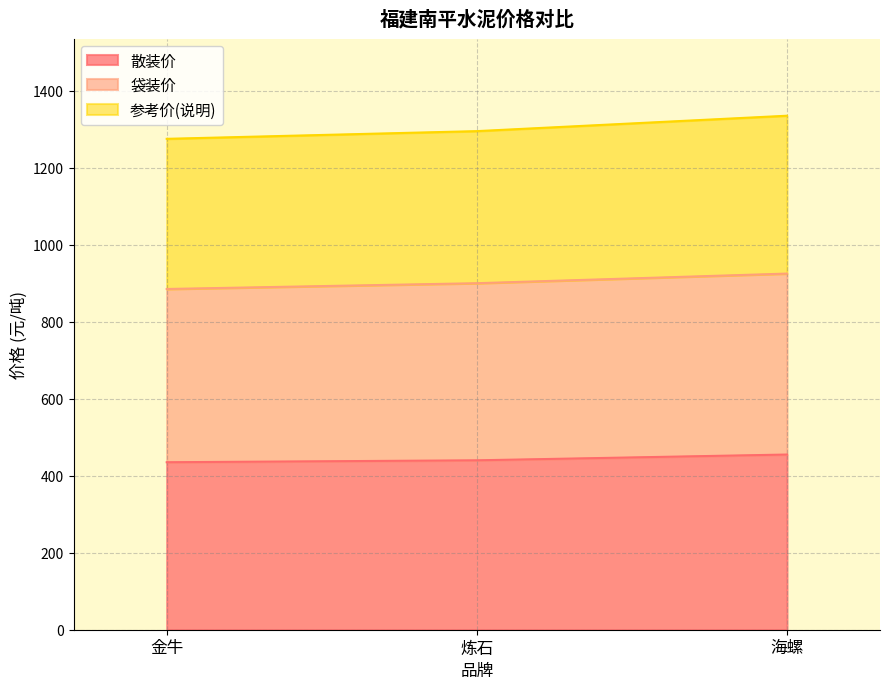

What is the total value across all series at 海螺?

1335